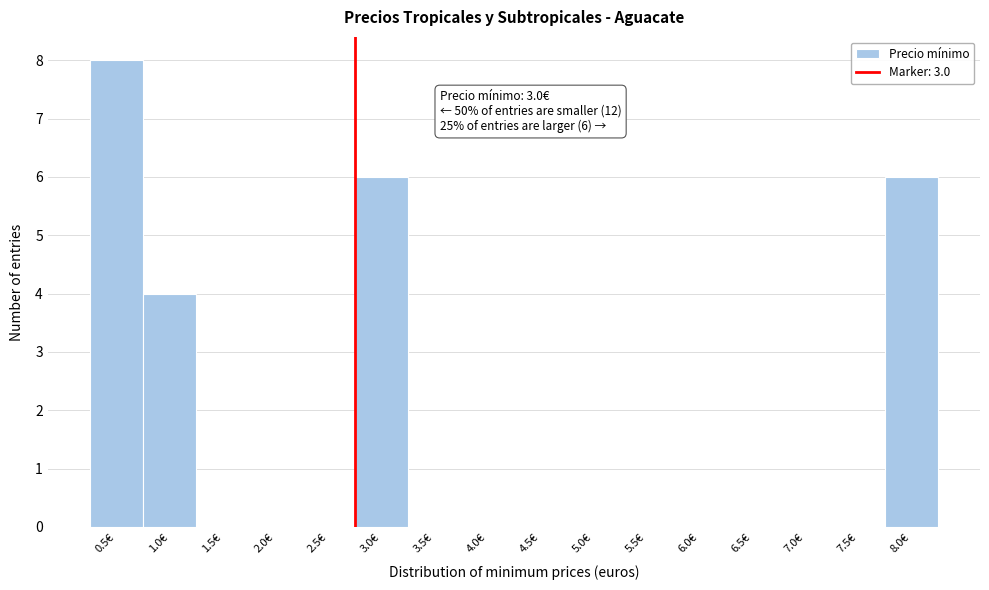

Reading left to right, transcribe all the data shown in this chart.

0.5€=8	1.0€=4	1.5€=0	2.0€=0	2.5€=0	3.0€=6	3.5€=0	4.0€=0	4.5€=0	5.0€=0	5.5€=0	6.0€=0	6.5€=0	7.0€=0	7.5€=0	8.0€=6